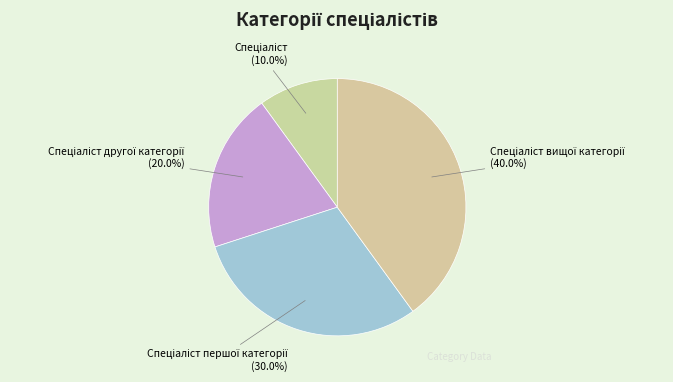

Is there any slice that represents more than half of the pie?

No